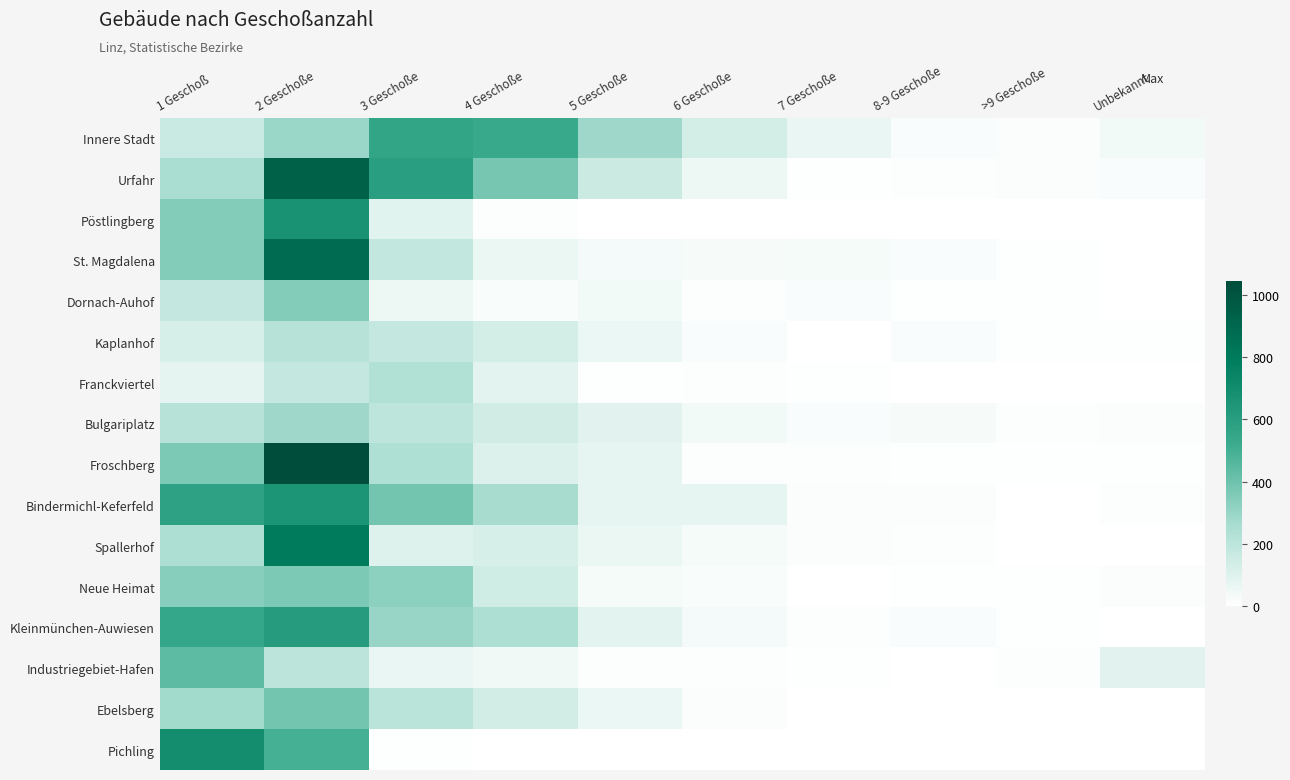

Rank the series by their maximum value, from lowest to highest.

Kaplanhof, Franckviertel, Bulgariplatz, Dornach-Auhof, Neue Heimat, Ebelsberg, Industriegebiet-Hafen, Innere Stadt, Kleinmünchen-Auwiesen, Bindermichl-Keferfeld, Pöstlingberg, Pichling, Spallerhof, St. Magdalena, Urfahr, Froschberg